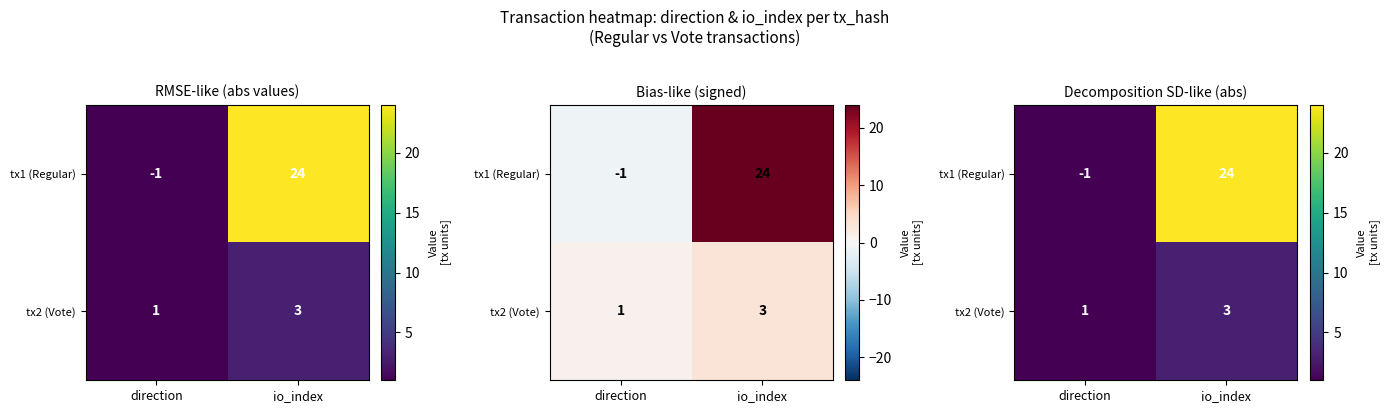

What is the total value across all series at io_index?

27